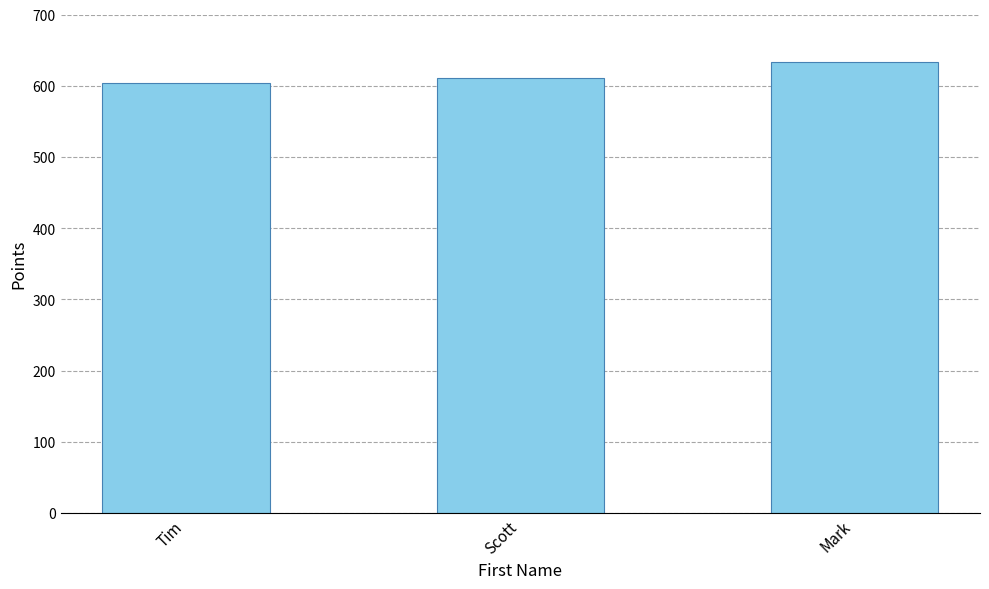

List the labels in order of value, smallest first.

Tim, Scott, Mark